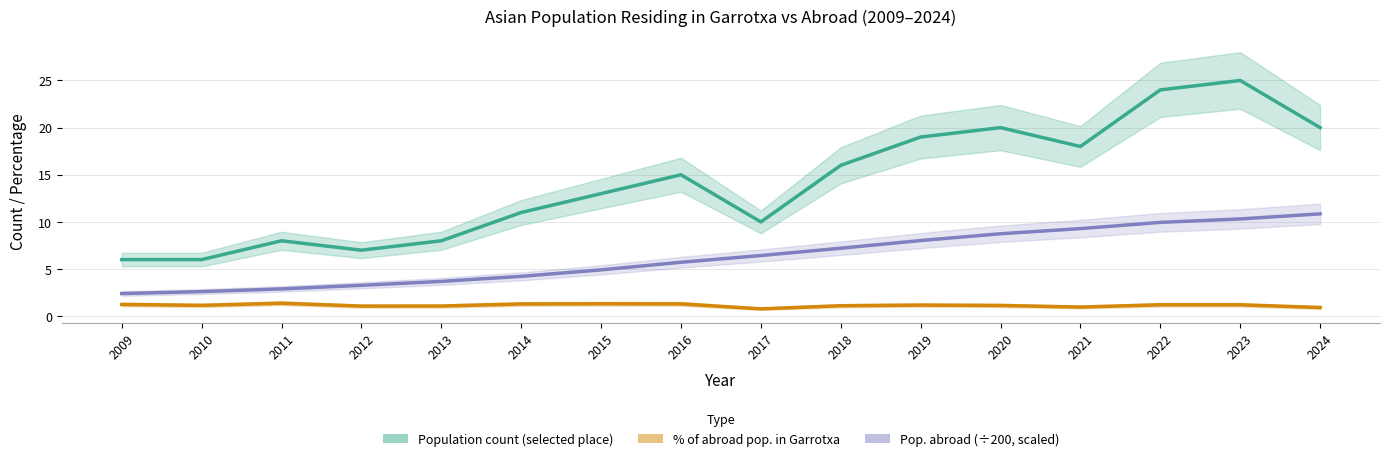

What is the difference between the highest and lowest values at 2022?

22.8